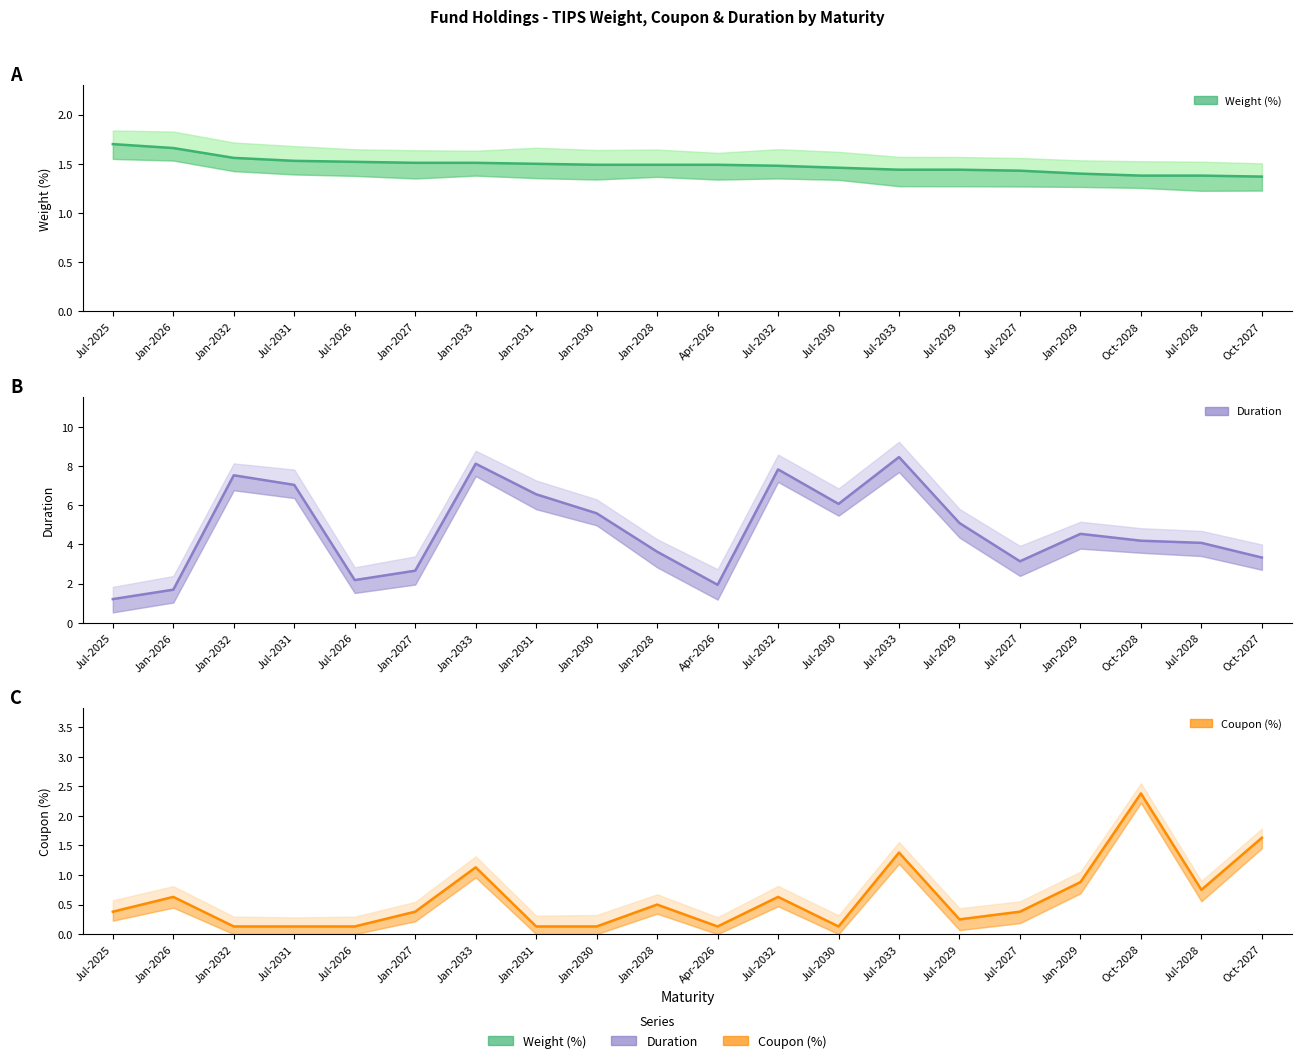

Does the chart display data point markers on the line(s)?

No